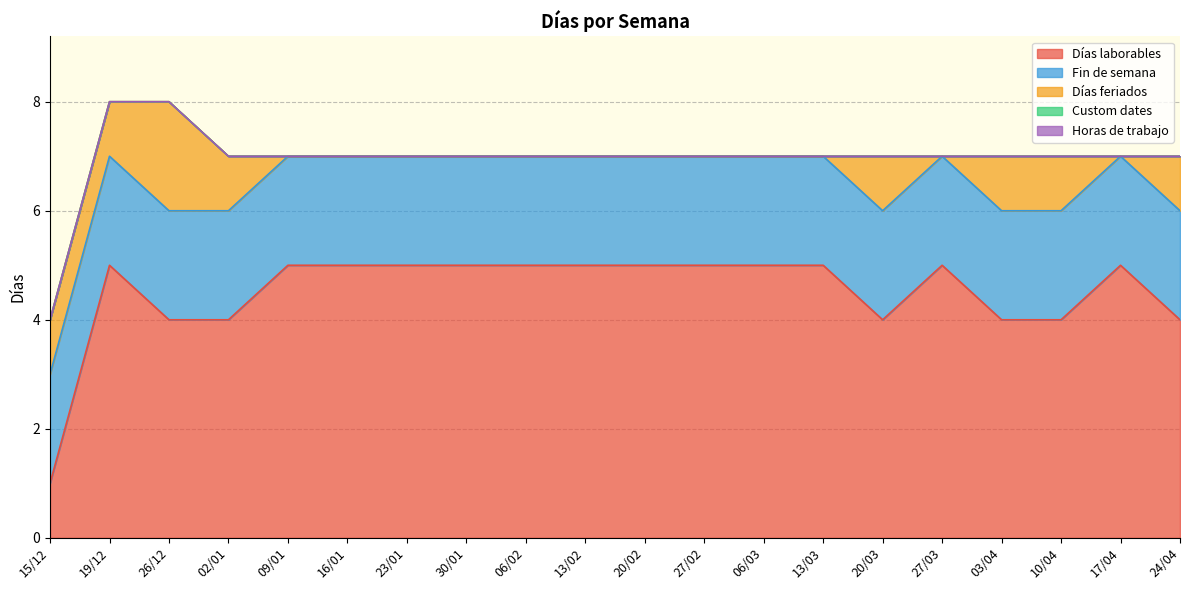

How many values in the Días laborables series are below 5?

7